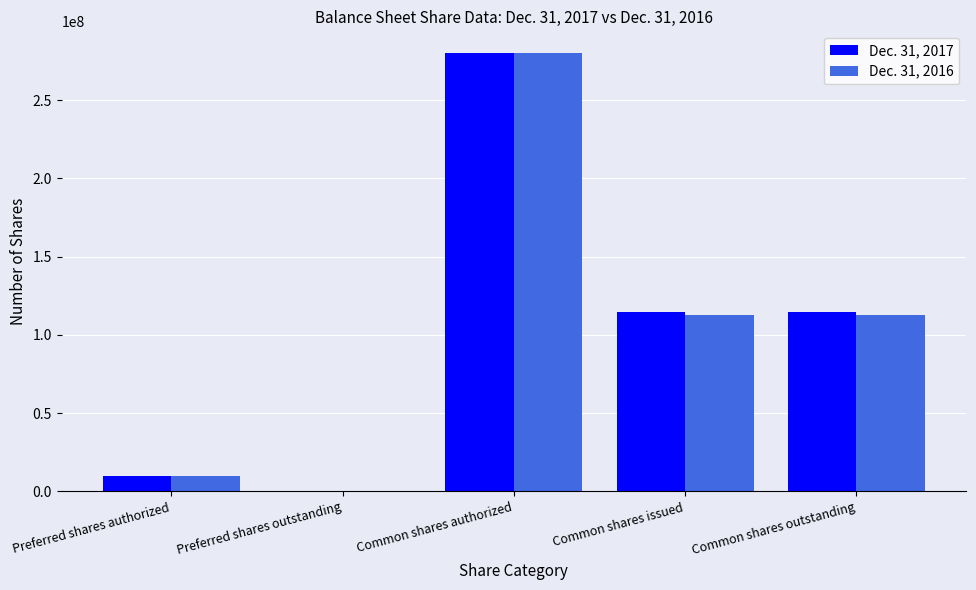

What is the greatest value displayed?

280000000